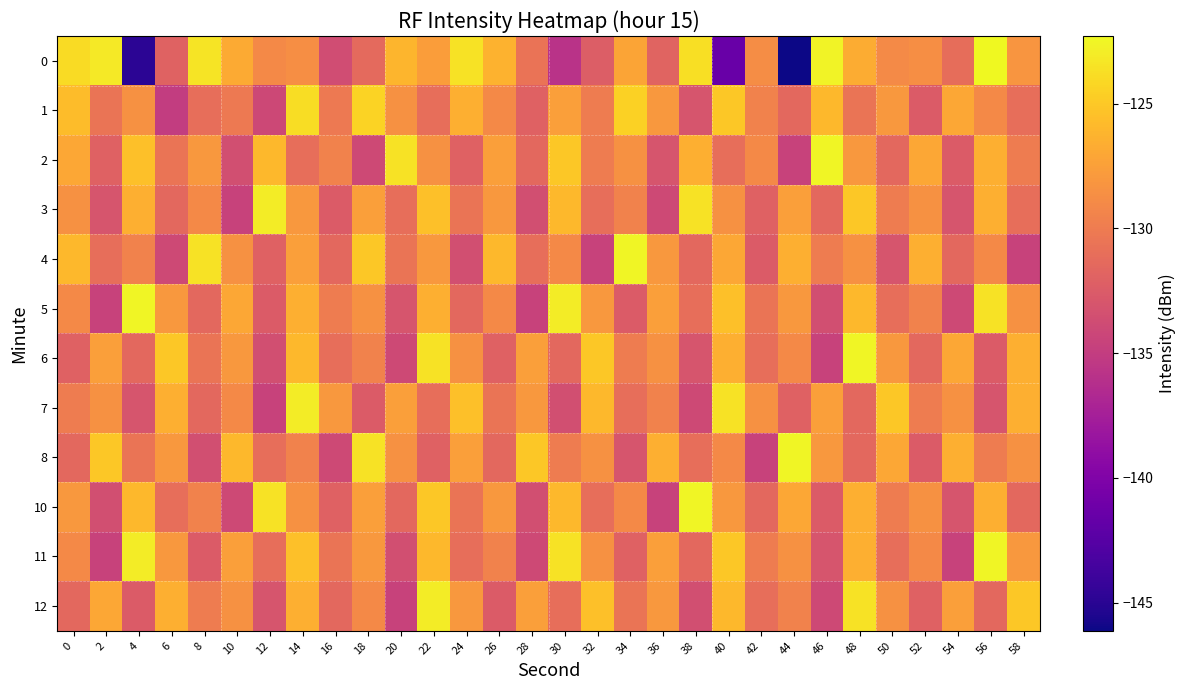

Count the number of categories in the chart.

30